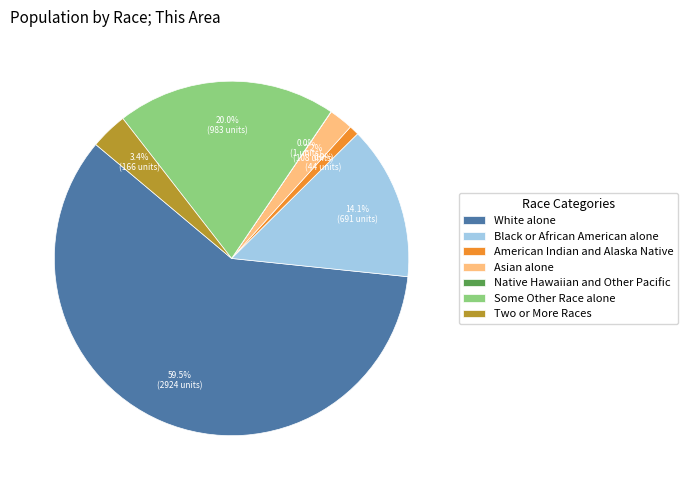

Which category has the biggest portion of the pie?

White alone